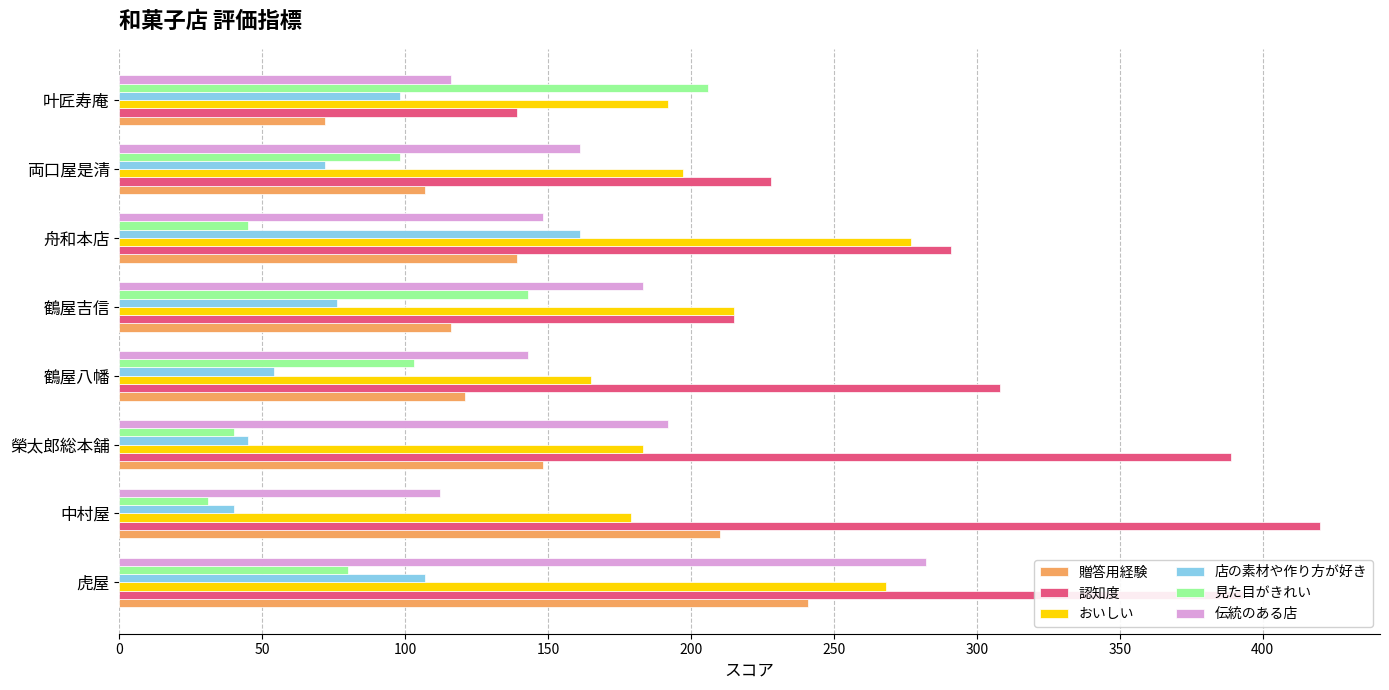

What is the sum of all 認知度 values?

2383